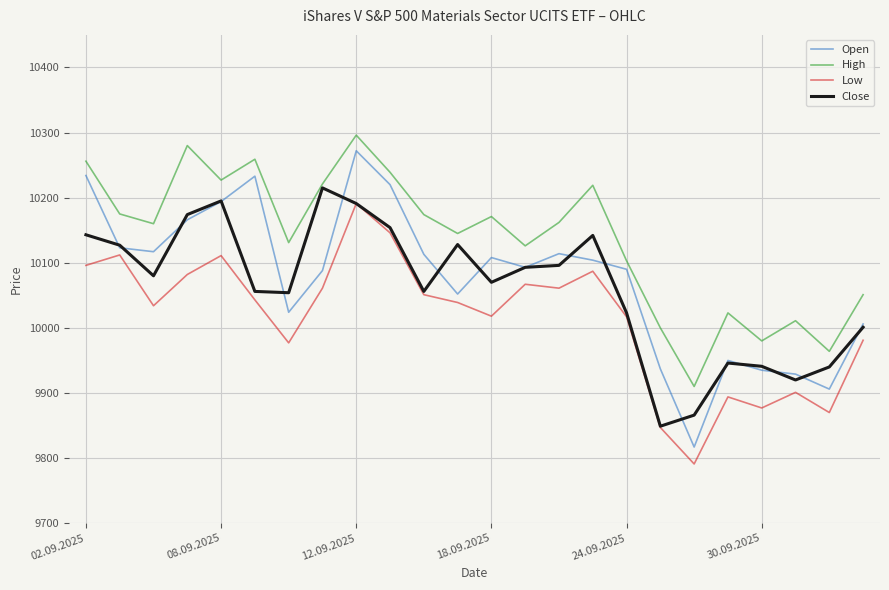

What is the minimum value shown in the chart?

9791